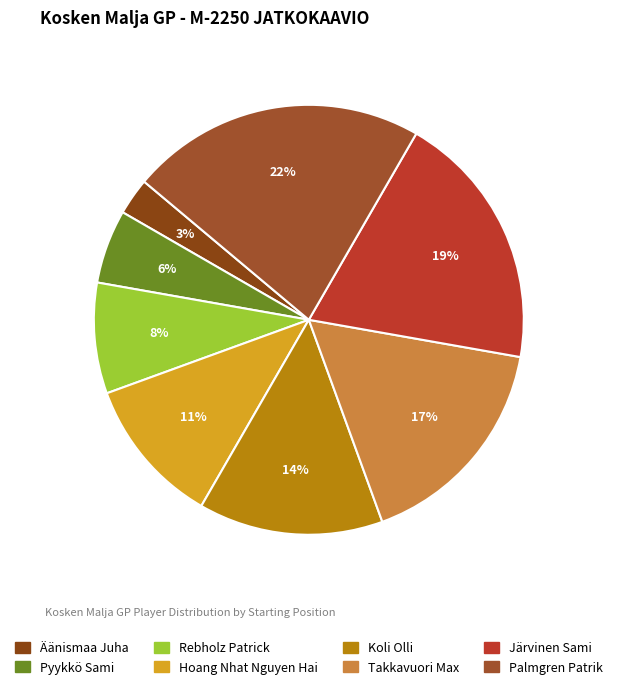

Between Pyykkö Sami and Takkavuori Max, which is larger?

Takkavuori Max